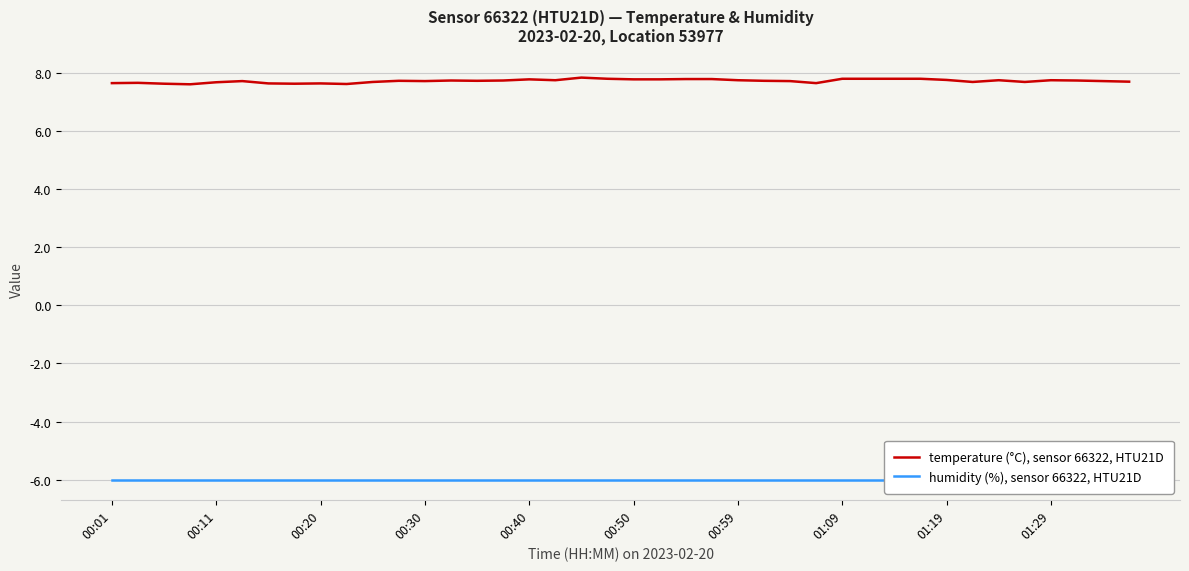

True or false: humidity (%), sensor 66322, HTU21D and temperature (°C), sensor 66322, HTU21D intersect in this chart.

False